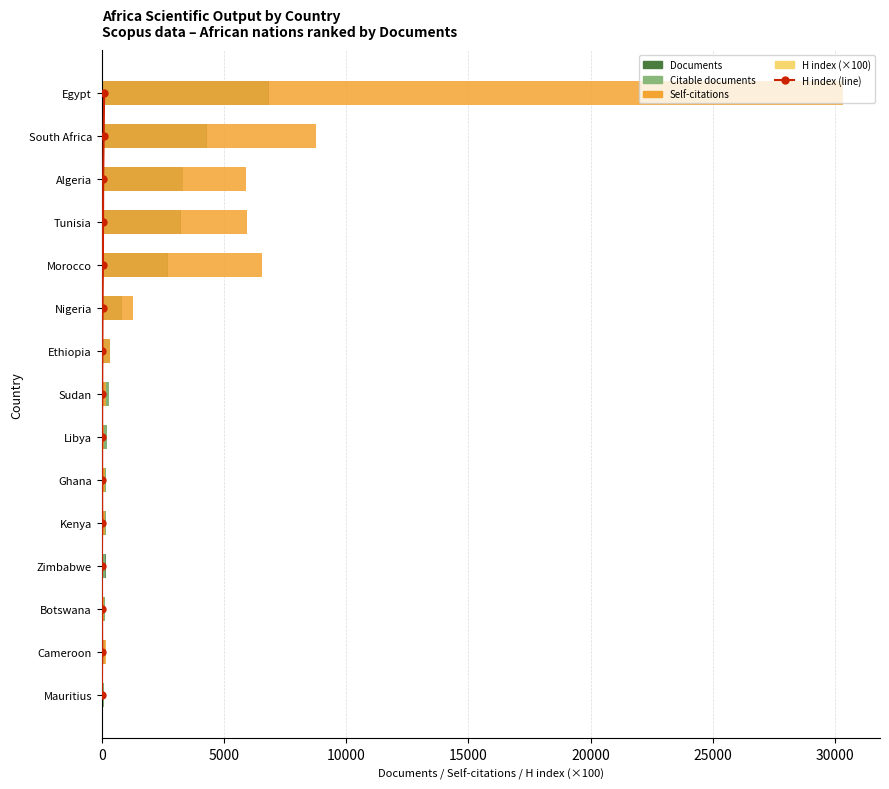

Count the number of data series in this chart.

5